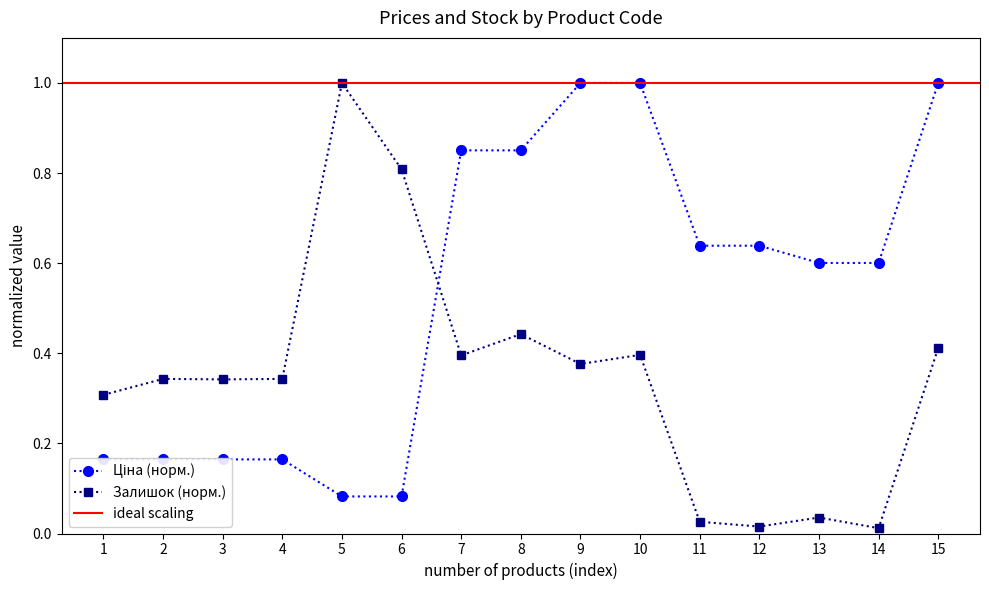

What is the value of the Залишок (норм.) point at the 6th from the left?

0.8